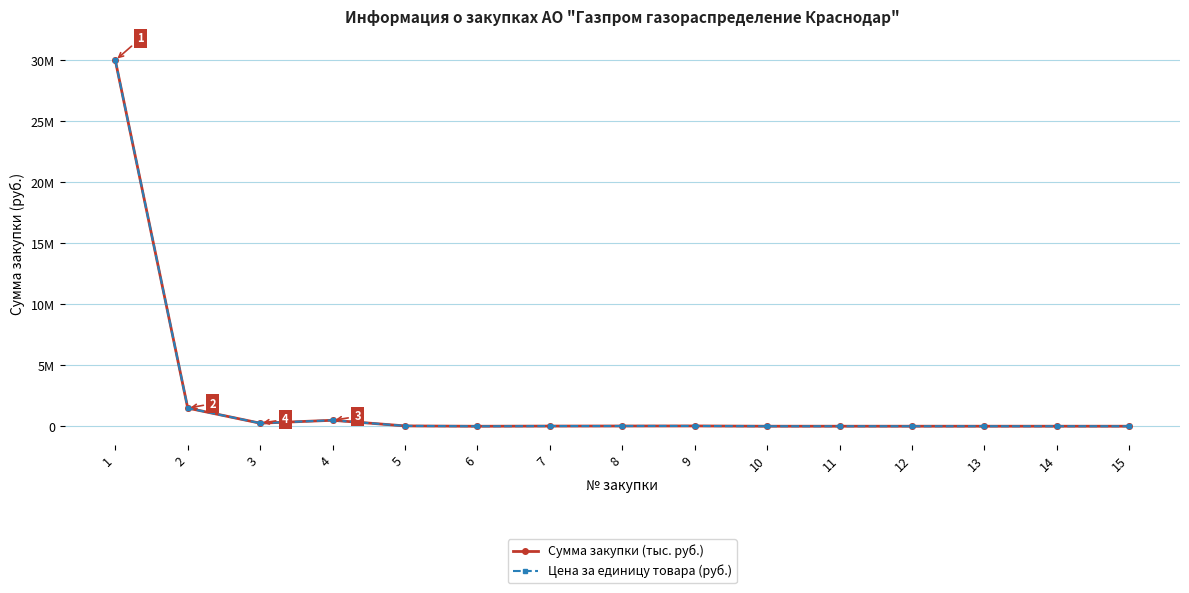

Is this an area chart (filled region under the line)?

No